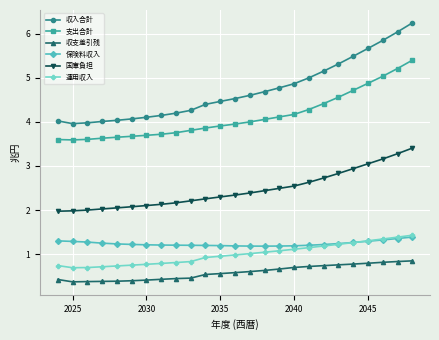

True or false: 国庫負担 and 保険料収入 cross at least once.

False